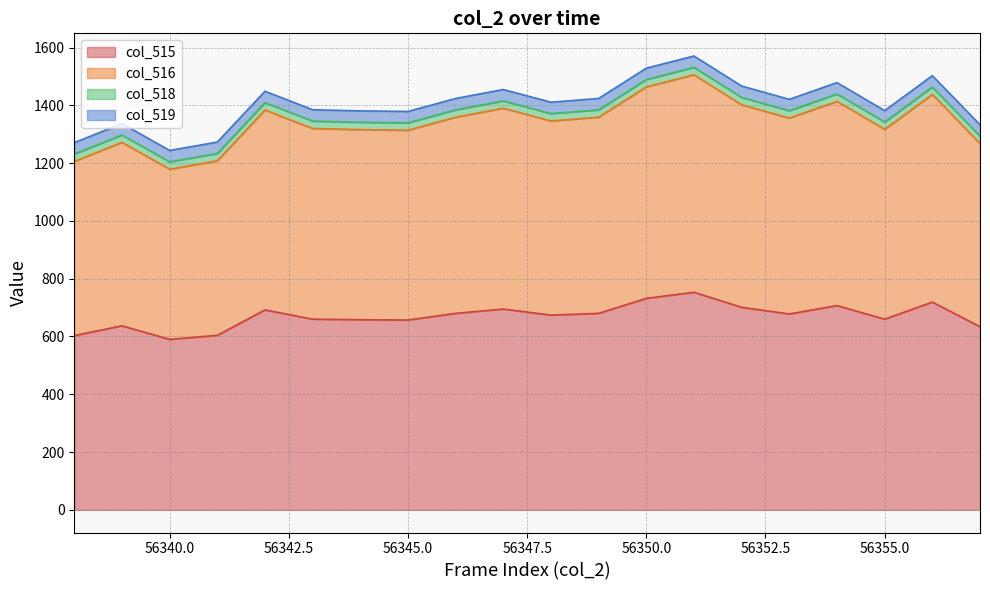

What is the lowest value of the col_515 series?

590.0